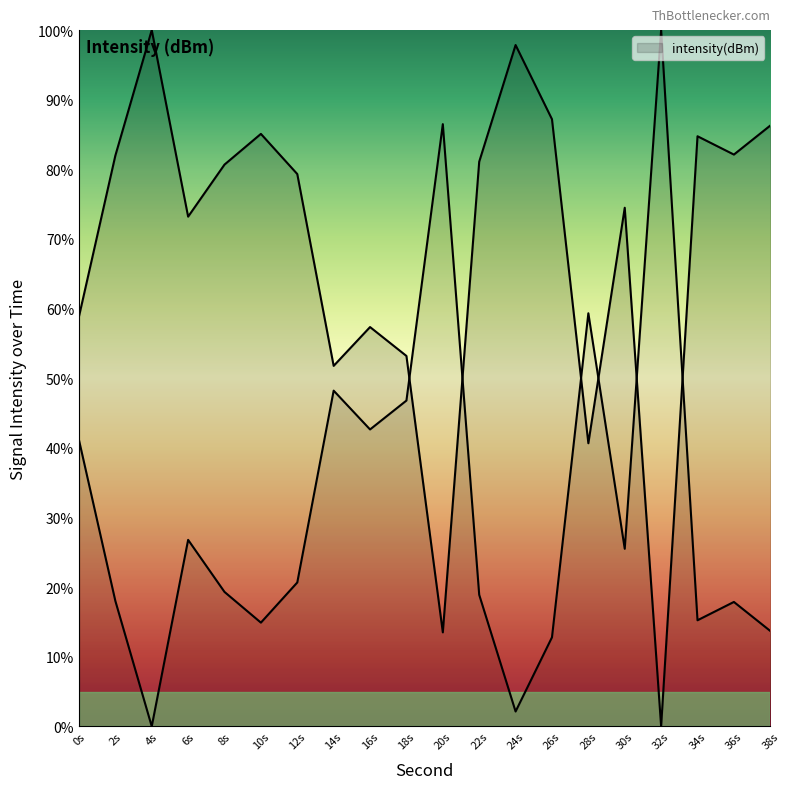

Where is the data nearest to the value 50?

14